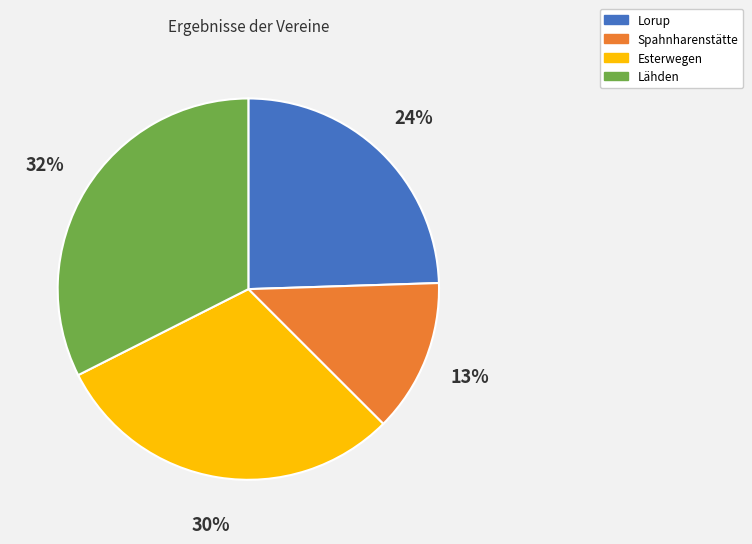

True or false: Lorup accounts for 31% of the total.

False